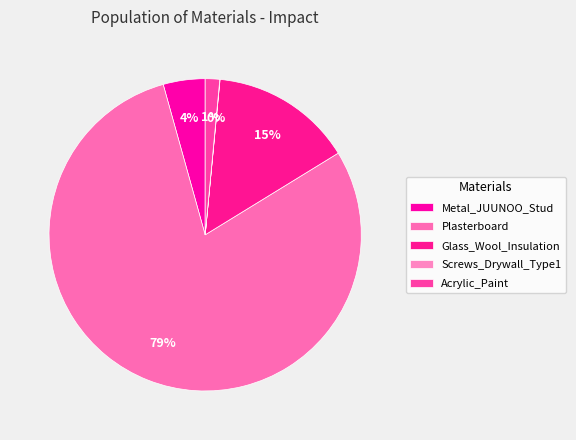

Which category accounts for the majority?

Plasterboard